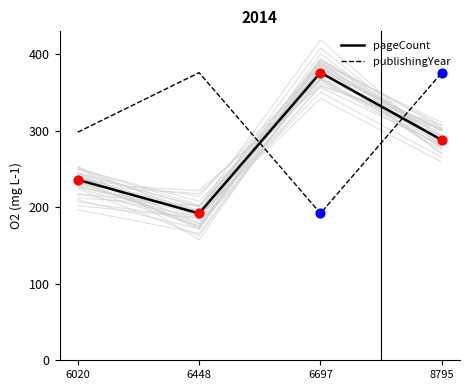

What is the total value across all series at 6697?

568.0